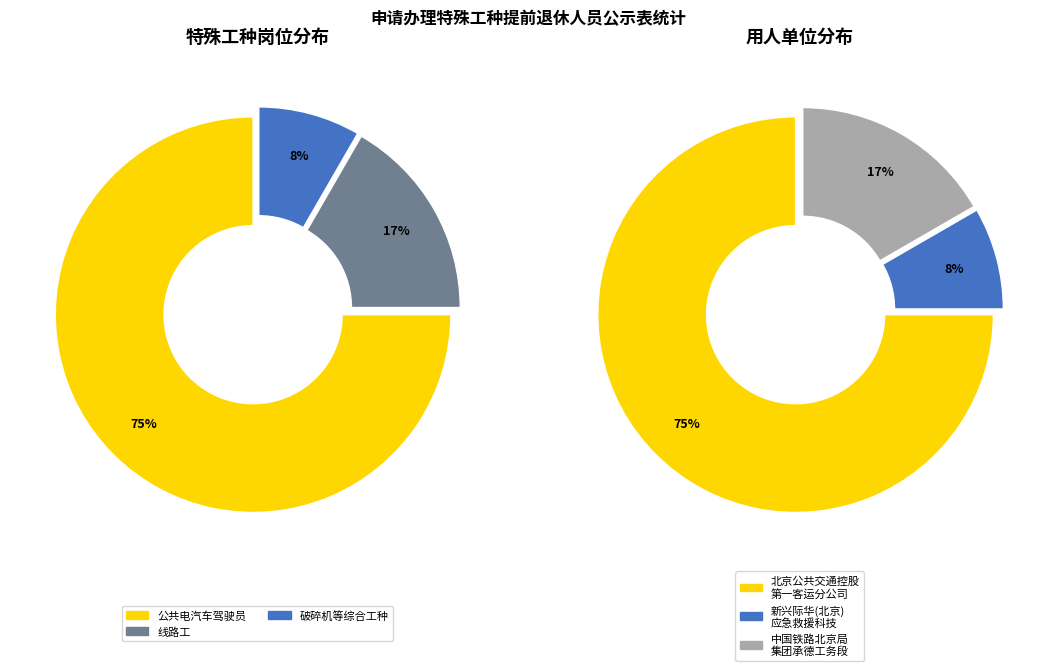

Is 新兴际华(北京)应急救援科技有限公司 the majority of the pie?

No